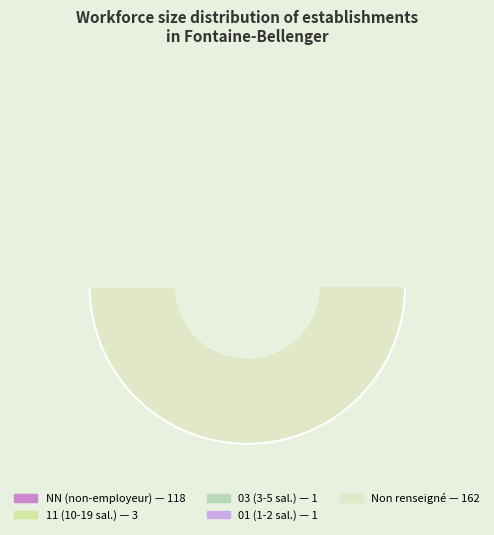

Is the sum of 03 and  greater than half?

Yes